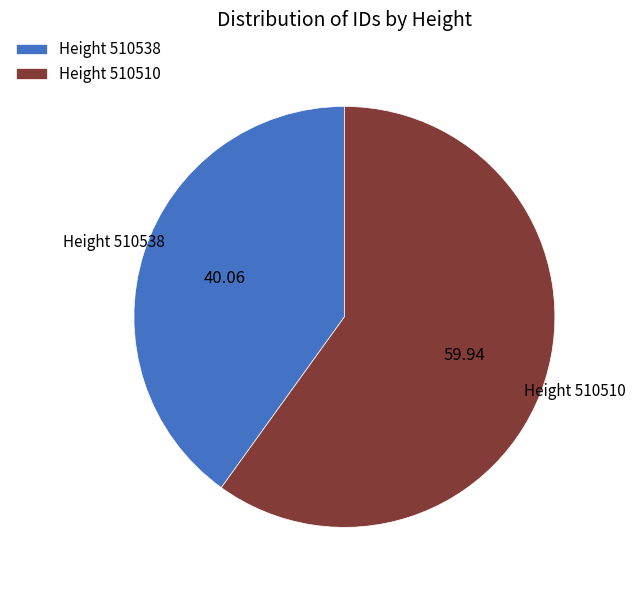

Do Height 510538 and Height 510510 together represent more than half of the pie?

Yes